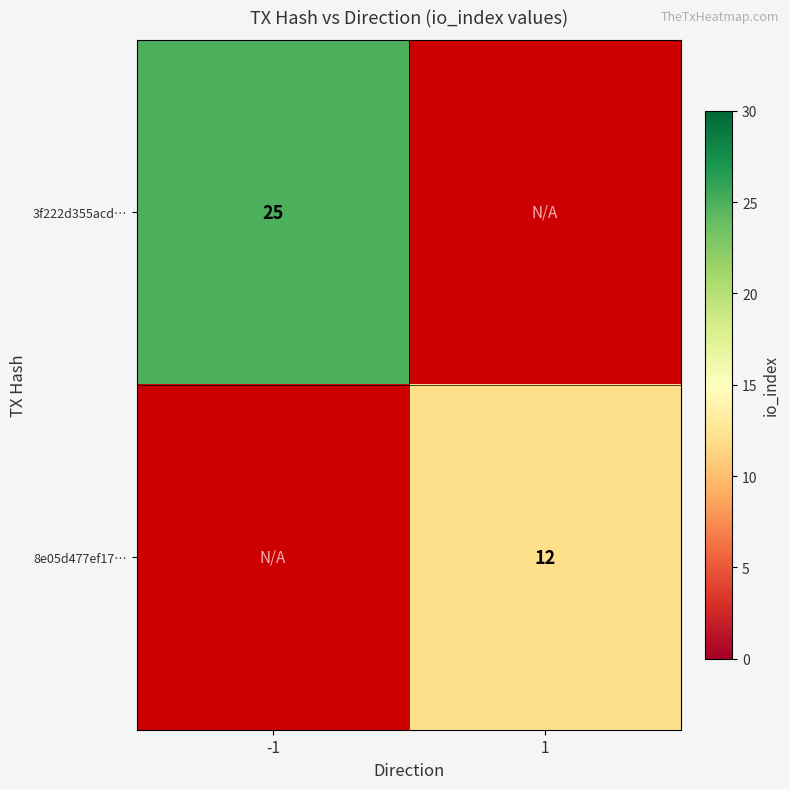

Is it true that 3f222d355acd… equals 25 at -1?

True